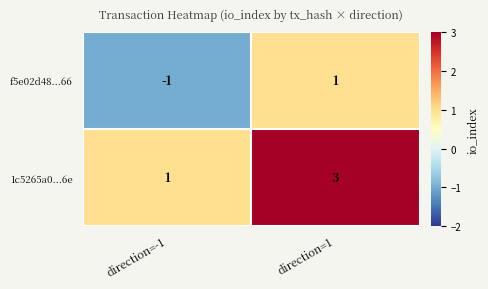

Count the number of categories in the chart.

2